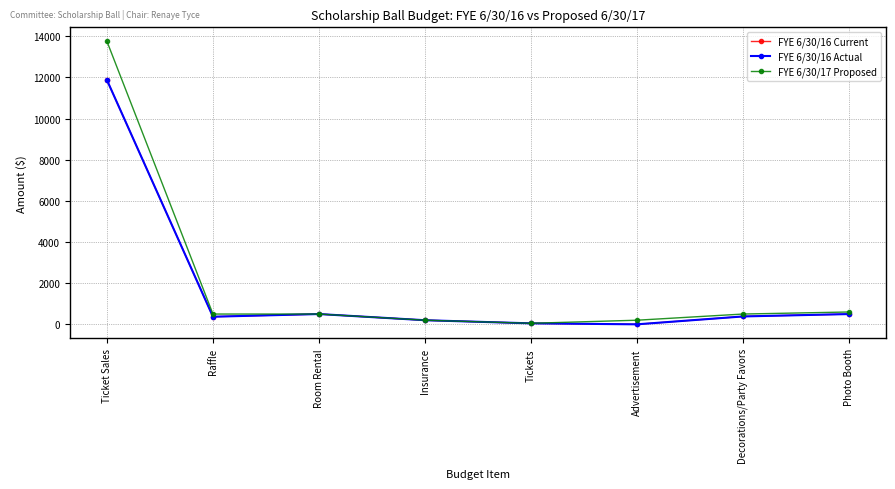

Reading left to right, what are all the values shown in this chart?

FYE 6/30/16 Current: Ticket Sales=11870.0	Raffle=370.0	Room Rental=500.0	Insurance=200.0	Tickets=47.9	Advertisement=0.0	Decorations/Party Favors=383.2	Photo Booth=499.0
FYE 6/30/16 Actual: Ticket Sales=11870.0	Raffle=370.0	Room Rental=500.0	Insurance=200.0	Tickets=47.9	Advertisement=0.0	Decorations/Party Favors=383.2	Photo Booth=499.0
FYE 6/30/17 Proposed: Ticket Sales=13750.0	Raffle=500.0	Room Rental=500.0	Insurance=200.0	Tickets=50.0	Advertisement=200.0	Decorations/Party Favors=500.0	Photo Booth=600.0